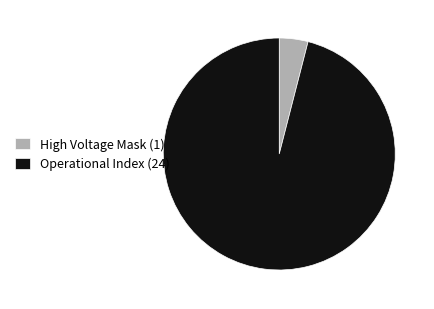

Which slice is the smallest?

High Voltage Mask (1)